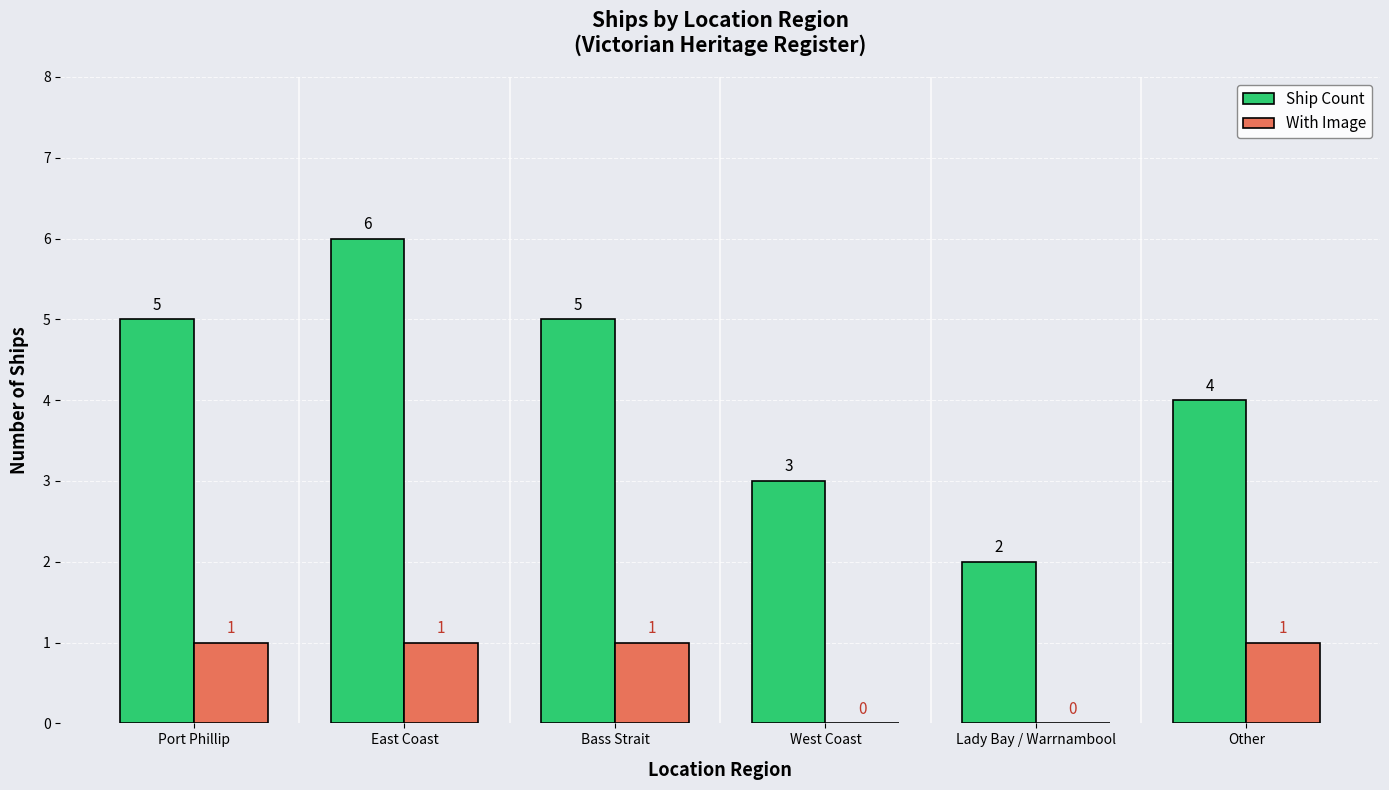

What is the sum of all With Image values?

4